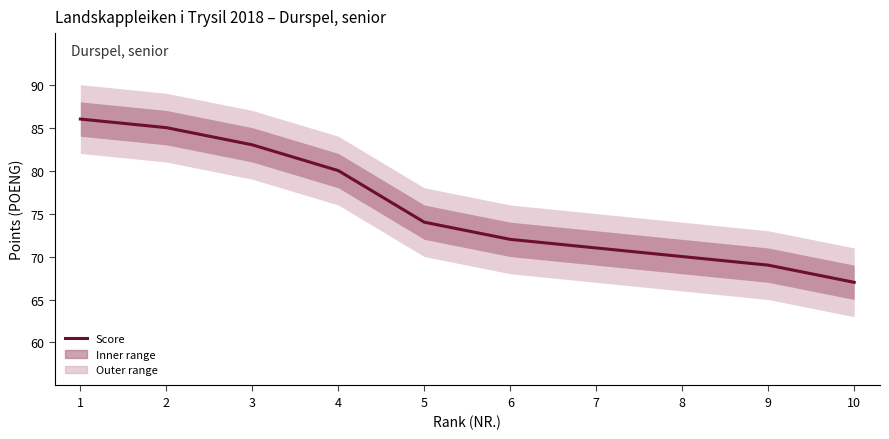

What is the difference between the second highest and minimum values?

18